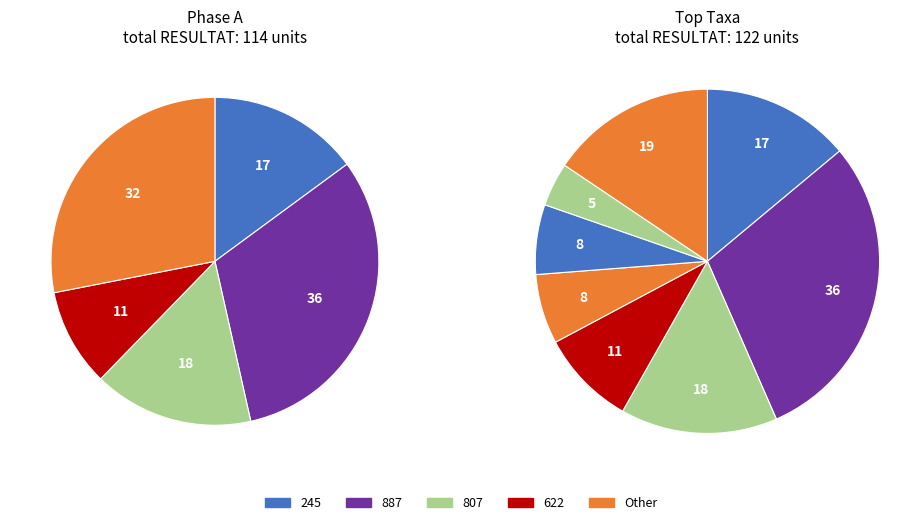

The 887 slice represents 31% of the pie. True or false?

True